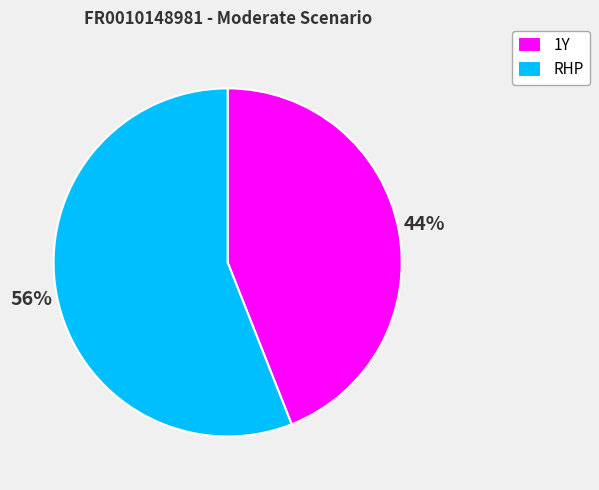

Is the sum of 1Y and RHP greater than half?

Yes